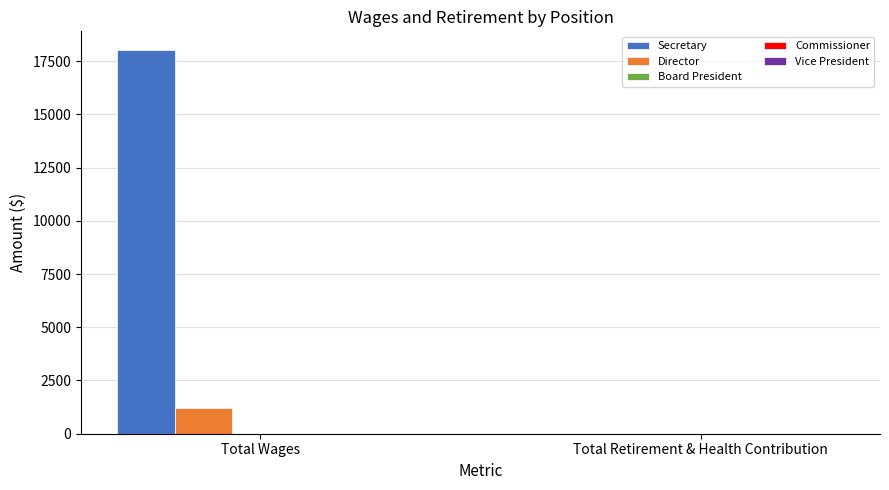

Is it true that Director equals 1200 at Total Wages?

True